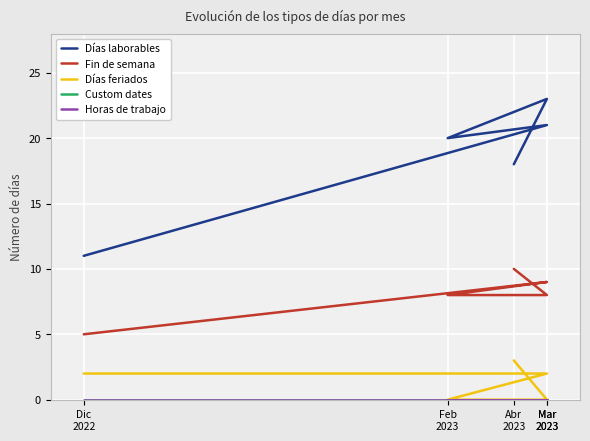

Which series has the largest total across all categories?

Días laborables